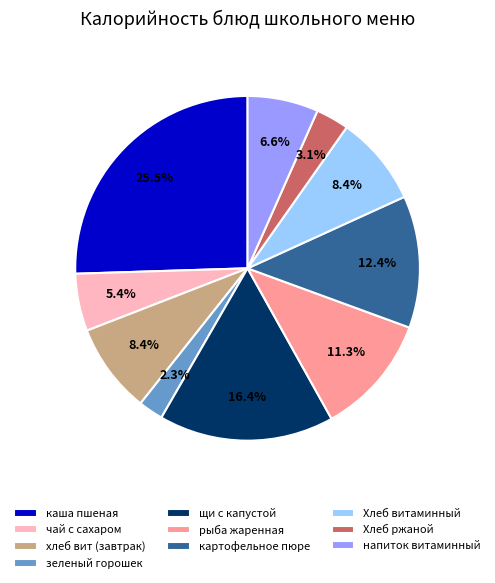

To the nearest percent, what percentage of the pie is Хлеб ржаной?

3%